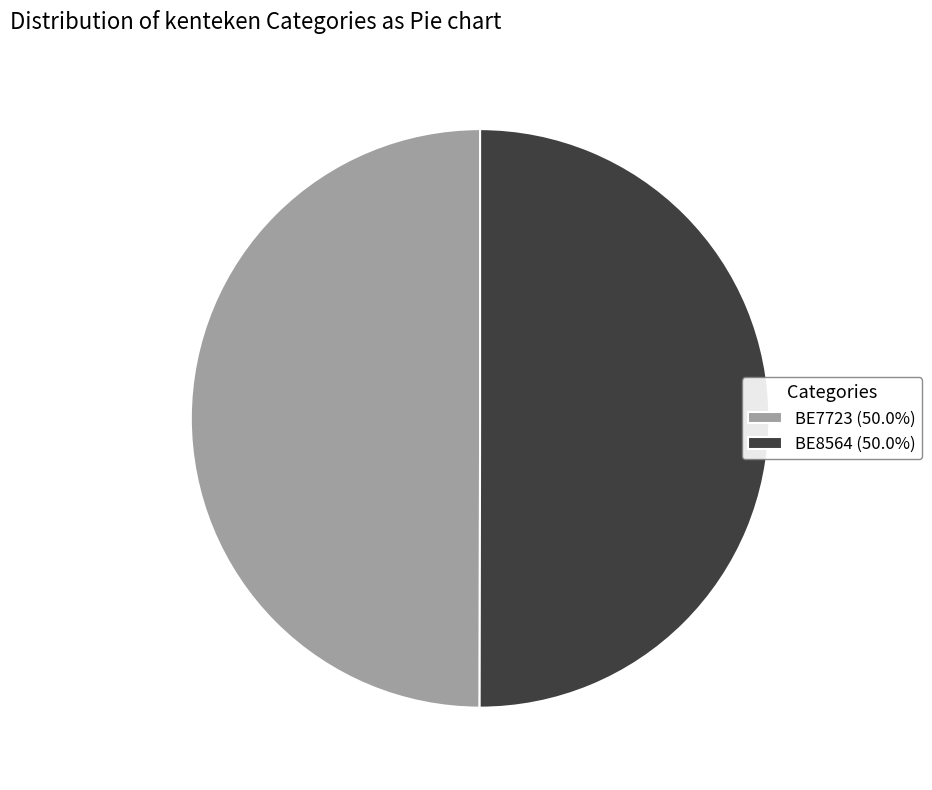

Combined, do BE7723 (50.0%) and BE8564 (50.0%) account for over 50%?

Yes